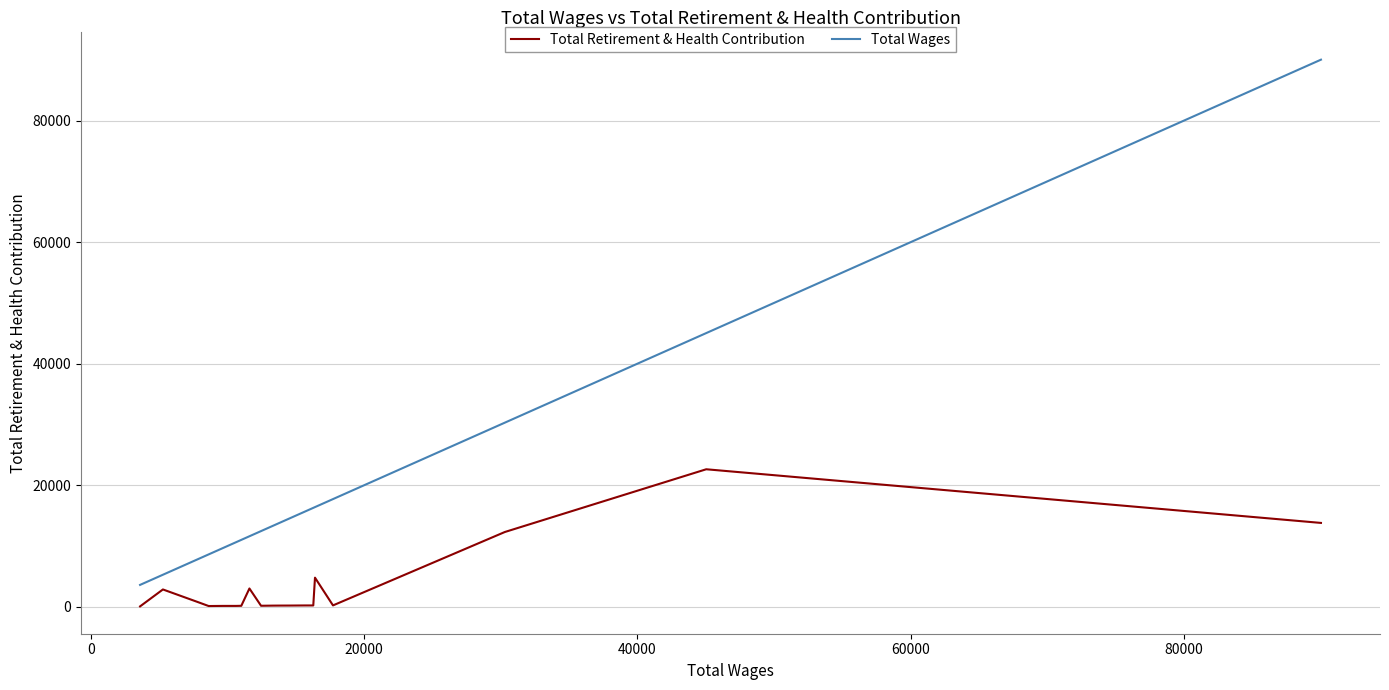

How many categories are shown in the chart?

20